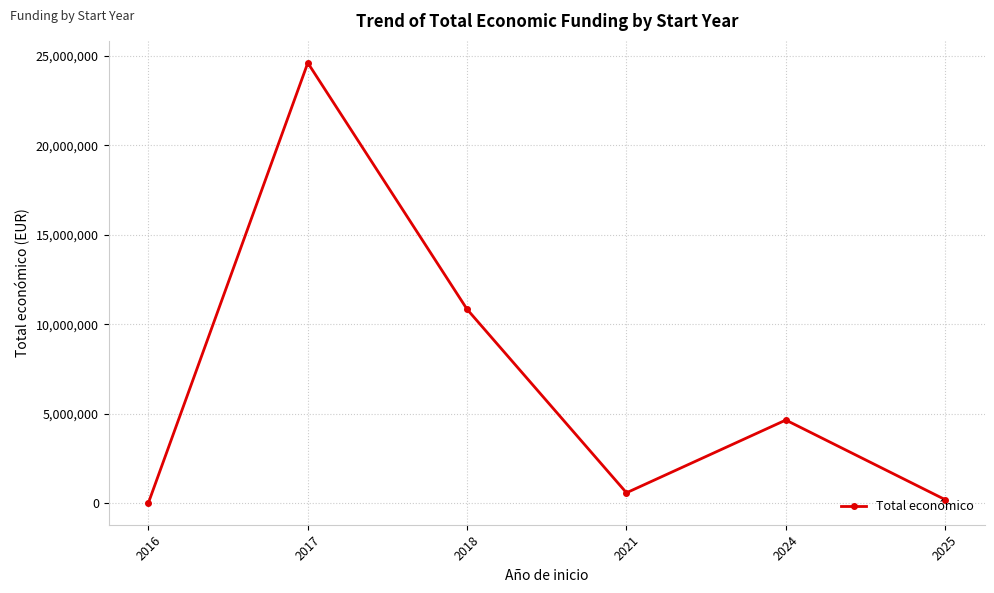

How many points are lower than both their immediate neighbors (excluding endpoints)?

1